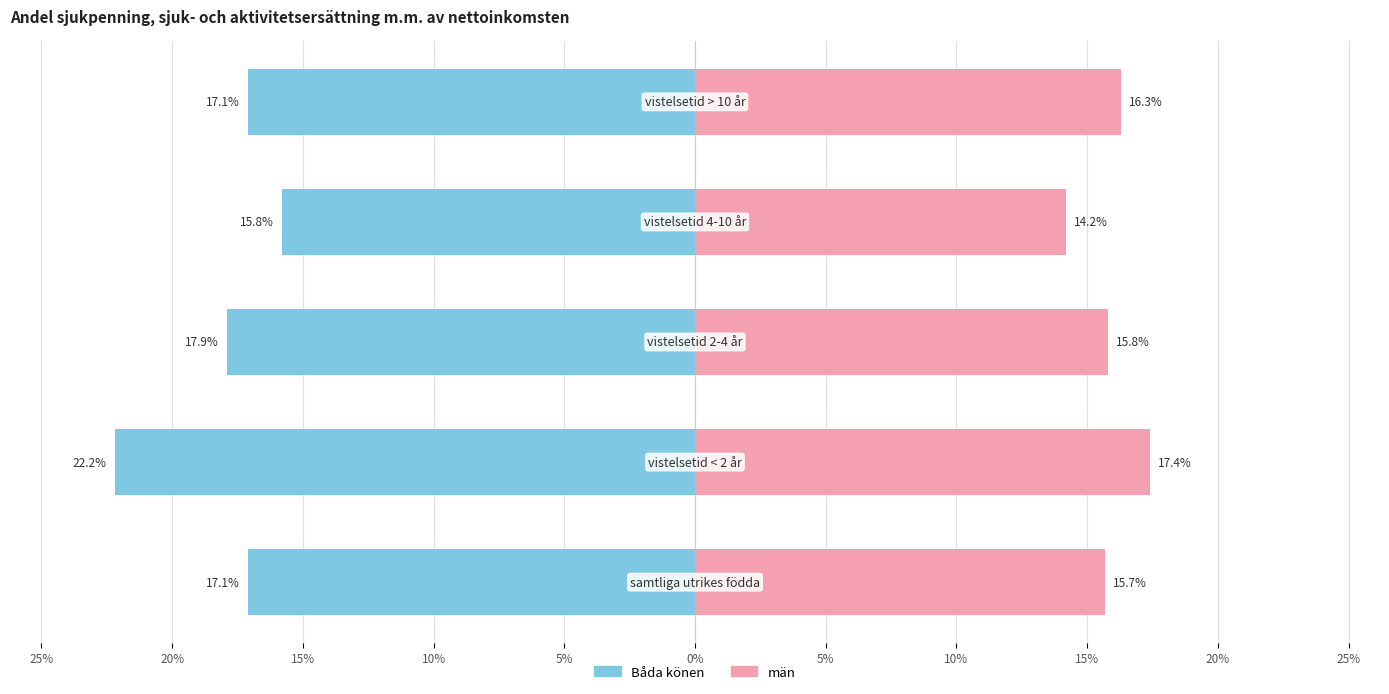

Which has a higher value, 25% or 15%?

25%